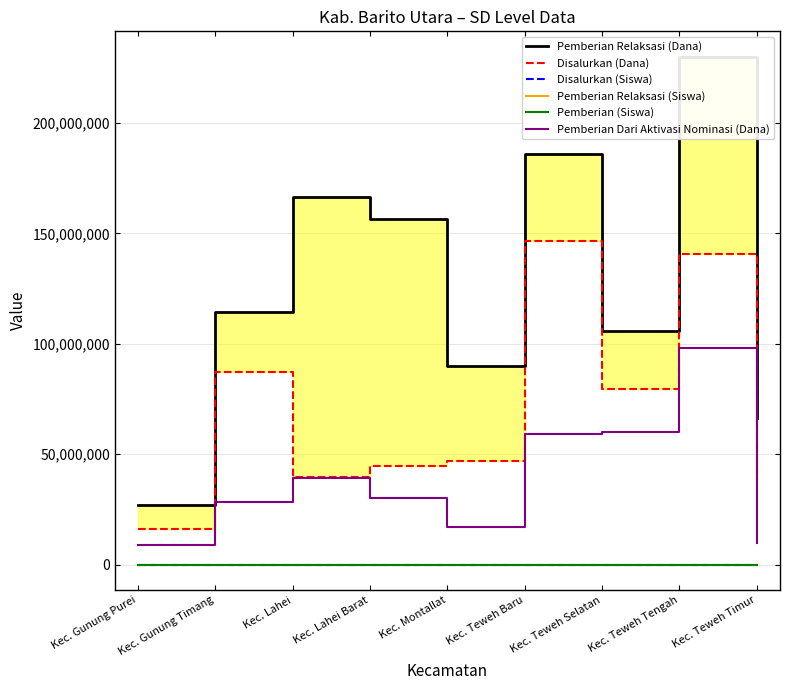

Is it true that Pemberian (Siswa) equals 356 at Kec. Teweh Baru?

True